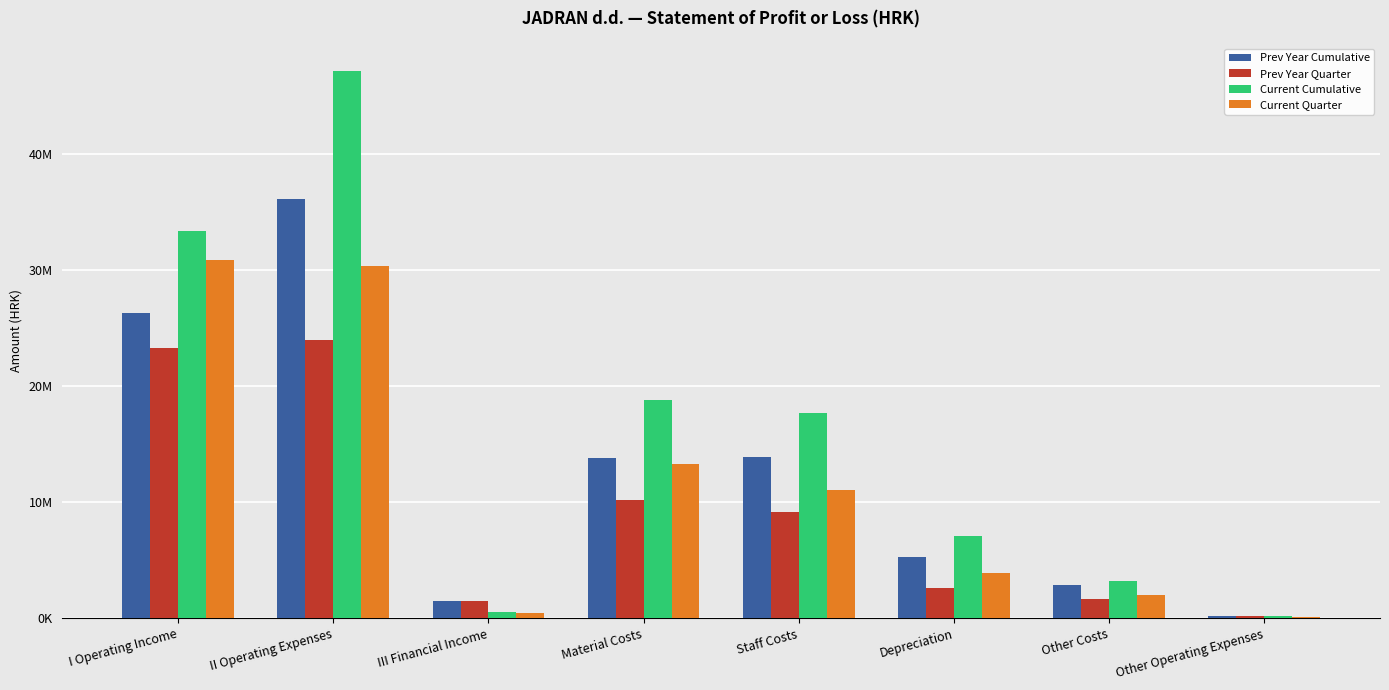

Does the chart contain stacked bars?

No